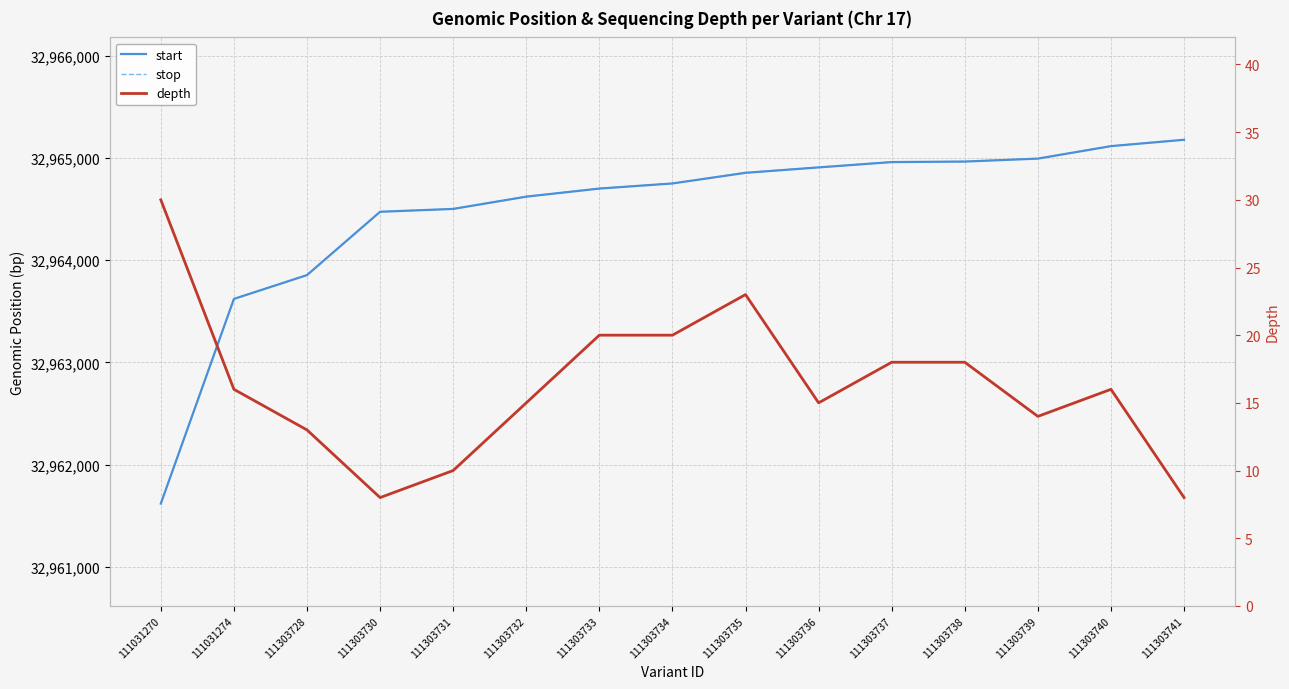

True or false: start has a value of 32964958 at 111303737.

True